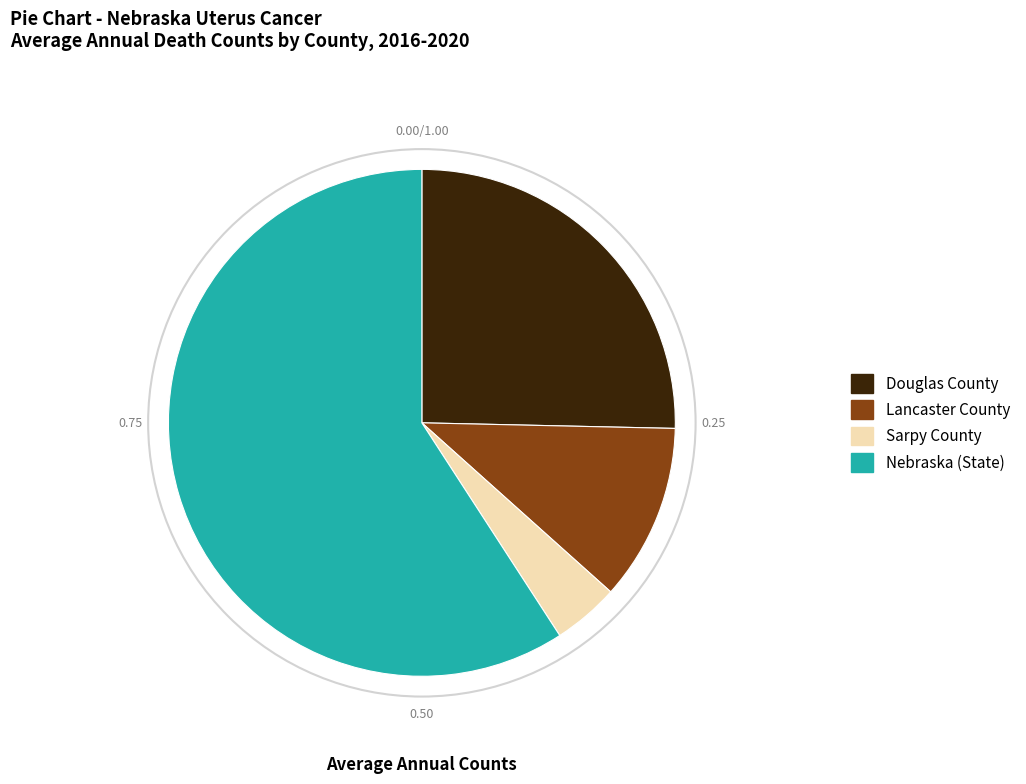

True or false: Sarpy County accounts for 4% of the total.

True